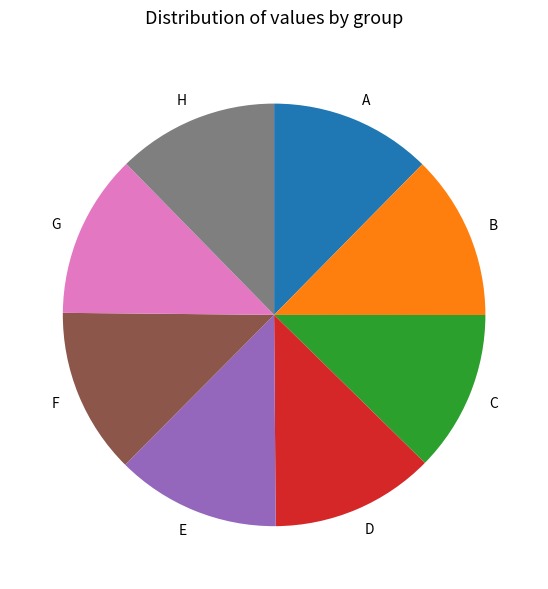

Count the number of slices in the pie.

8